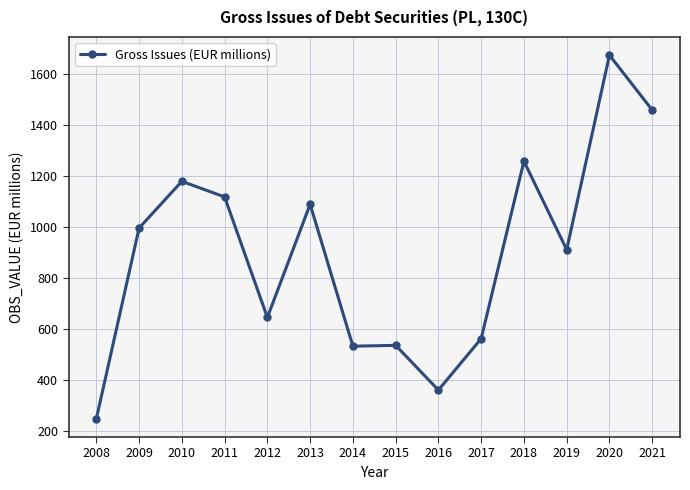

What is the greatest value displayed?

1672.8